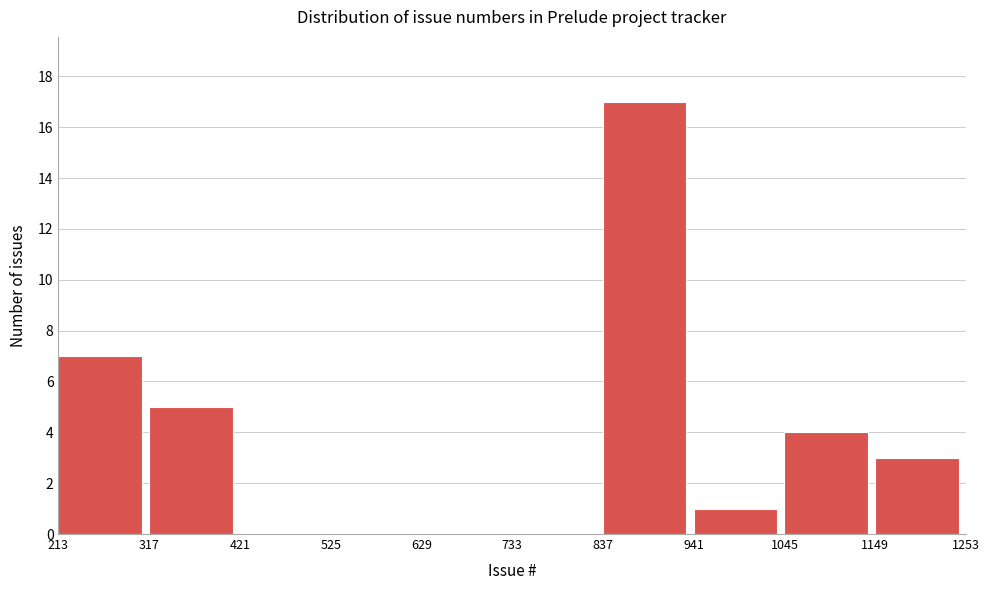

Which range on the x-axis has the tallest bar?

837 to 941